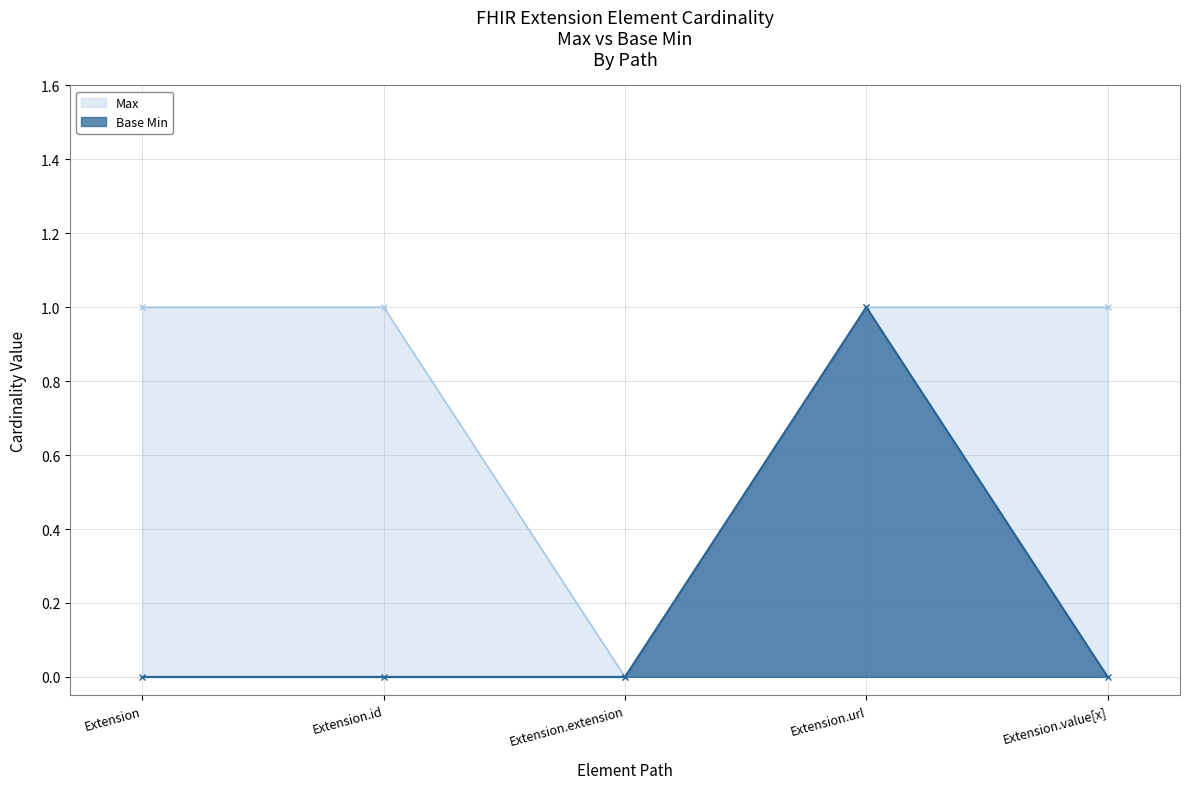

What is the difference between the maximum and minimum values in the Max series?

1